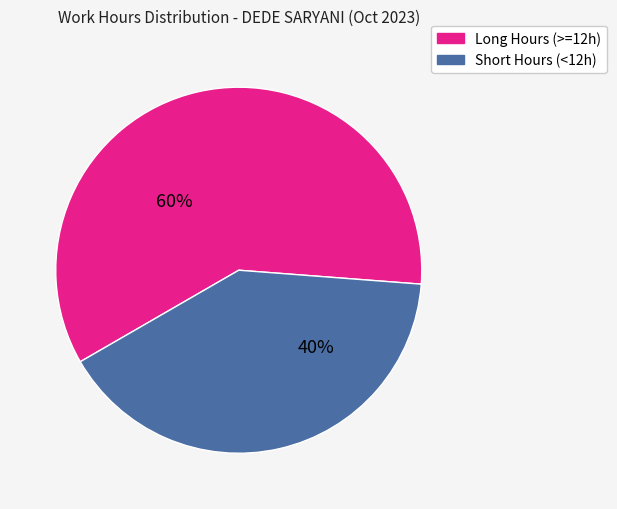

To the nearest percent, what is the combined percentage of Long Hours (>=12h) and Short Hours (<12h)?

100%